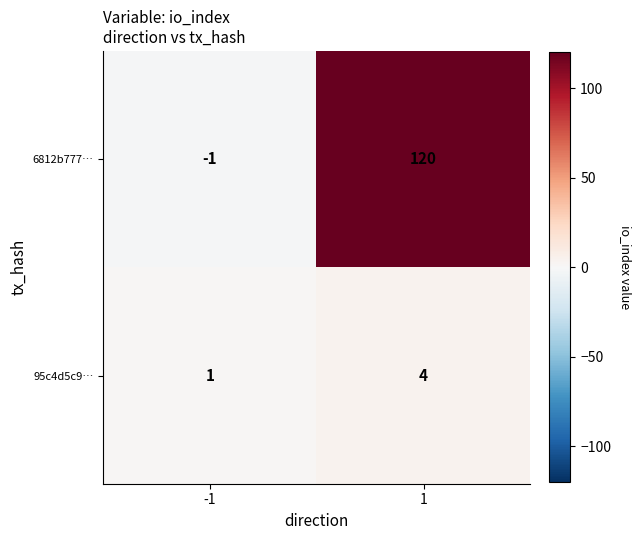

What is the greatest value displayed?

120